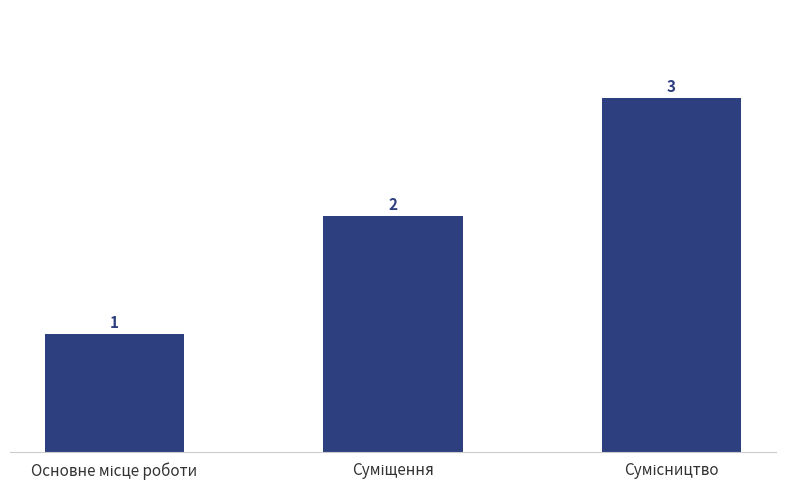

What is the difference between the maximum and minimum values?

2